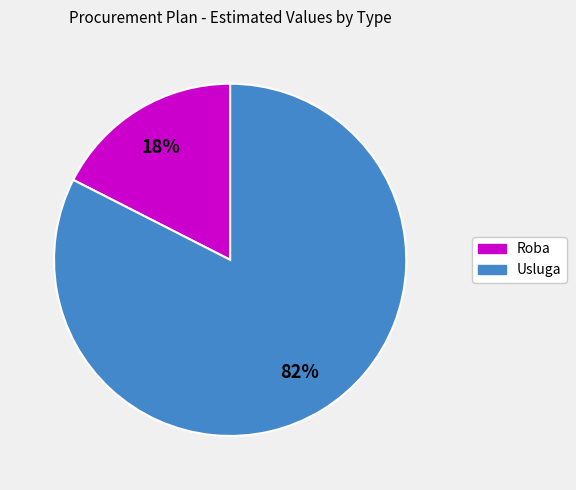

To the nearest percent, what is the average slice percentage?

50%